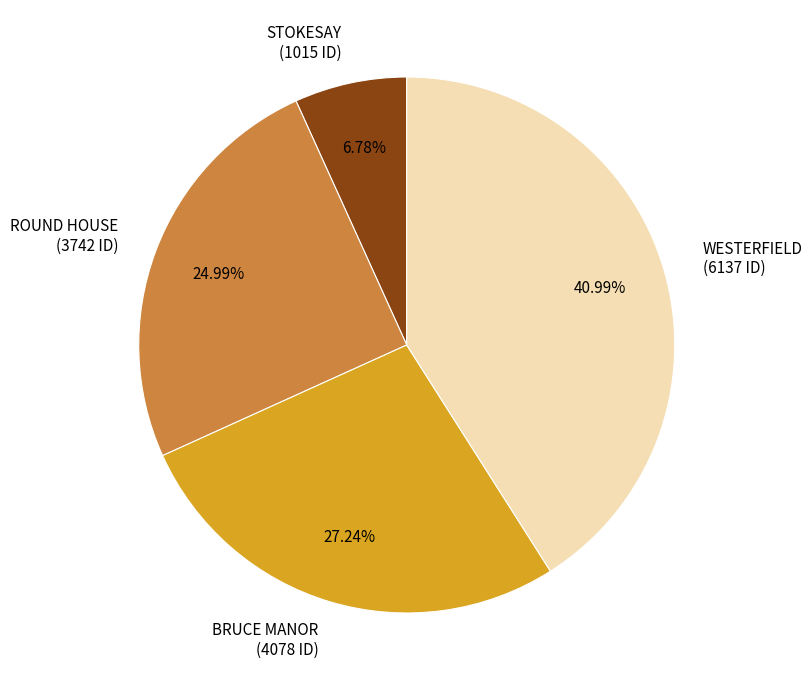

To the nearest percent, what is the difference between the largest and smallest slice percentages?

34%